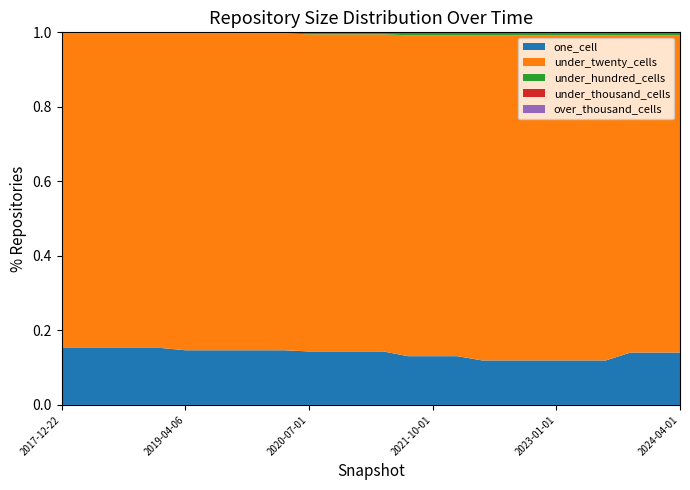

Reading left to right, list all the values displayed in this chart.

one_cell: 2017-12-22=56	2018-04-09=56	2018-07-11=56	2018-09-28=56	2019-01-01=56	2019-04-06=54	2019-07-01=54	2019-10-09=54	2020-01-01=54	2020-04-01=54	2020-07-01=53	2020-10-01=53	2021-01-01=53	2021-04-01=53	2021-07-01=50	2021-10-01=50	2022-01-01=50	2022-04-01=46	2022-07-01=46	2022-10-01=46	2023-01-01=46	2023-04-01=46	2023-07-01=46	2023-10-01=56	2024-01-01=56	2024-04-01=56
under_twenty_cells: 2017-12-22=309	2018-04-09=309	2018-07-11=309	2018-09-28=309	2019-01-01=309	2019-04-06=313	2019-07-01=313	2019-10-09=313	2020-01-01=313	2020-04-01=313	2020-07-01=314	2020-10-01=314	2021-01-01=314	2021-04-01=314	2021-07-01=329	2021-10-01=329	2022-01-01=329	2022-04-01=336	2022-07-01=336	2022-10-01=336	2023-01-01=336	2023-04-01=336	2023-07-01=336	2023-10-01=339	2024-01-01=339	2024-04-01=339
under_hundred_cells: 2017-12-22=1	2018-04-09=1	2018-07-11=1	2018-09-28=1	2019-01-01=1	2019-04-06=1	2019-07-01=1	2019-10-09=1	2020-01-01=1	2020-04-01=1	2020-07-01=2	2020-10-01=2	2021-01-01=2	2021-04-01=2	2021-07-01=3	2021-10-01=3	2022-01-01=3	2022-04-01=3	2022-07-01=3	2022-10-01=3	2023-01-01=3	2023-04-01=3	2023-07-01=3	2023-10-01=3	2024-01-01=3	2024-04-01=3
under_thousand_cells: 2017-12-22=0	2018-04-09=0	2018-07-11=0	2018-09-28=0	2019-01-01=0	2019-04-06=0	2019-07-01=0	2019-10-09=0	2020-01-01=0	2020-04-01=0	2020-07-01=0	2020-10-01=0	2021-01-01=0	2021-04-01=0	2021-07-01=0	2021-10-01=0	2022-01-01=0	2022-04-01=0	2022-07-01=0	2022-10-01=0	2023-01-01=0	2023-04-01=0	2023-07-01=0	2023-10-01=0	2024-01-01=0	2024-04-01=0
over_thousand_cells: 2017-12-22=0	2018-04-09=0	2018-07-11=0	2018-09-28=0	2019-01-01=0	2019-04-06=0	2019-07-01=0	2019-10-09=0	2020-01-01=0	2020-04-01=0	2020-07-01=0	2020-10-01=0	2021-01-01=0	2021-04-01=0	2021-07-01=0	2021-10-01=0	2022-01-01=0	2022-04-01=0	2022-07-01=0	2022-10-01=0	2023-01-01=0	2023-04-01=0	2023-07-01=0	2023-10-01=0	2024-01-01=0	2024-04-01=0